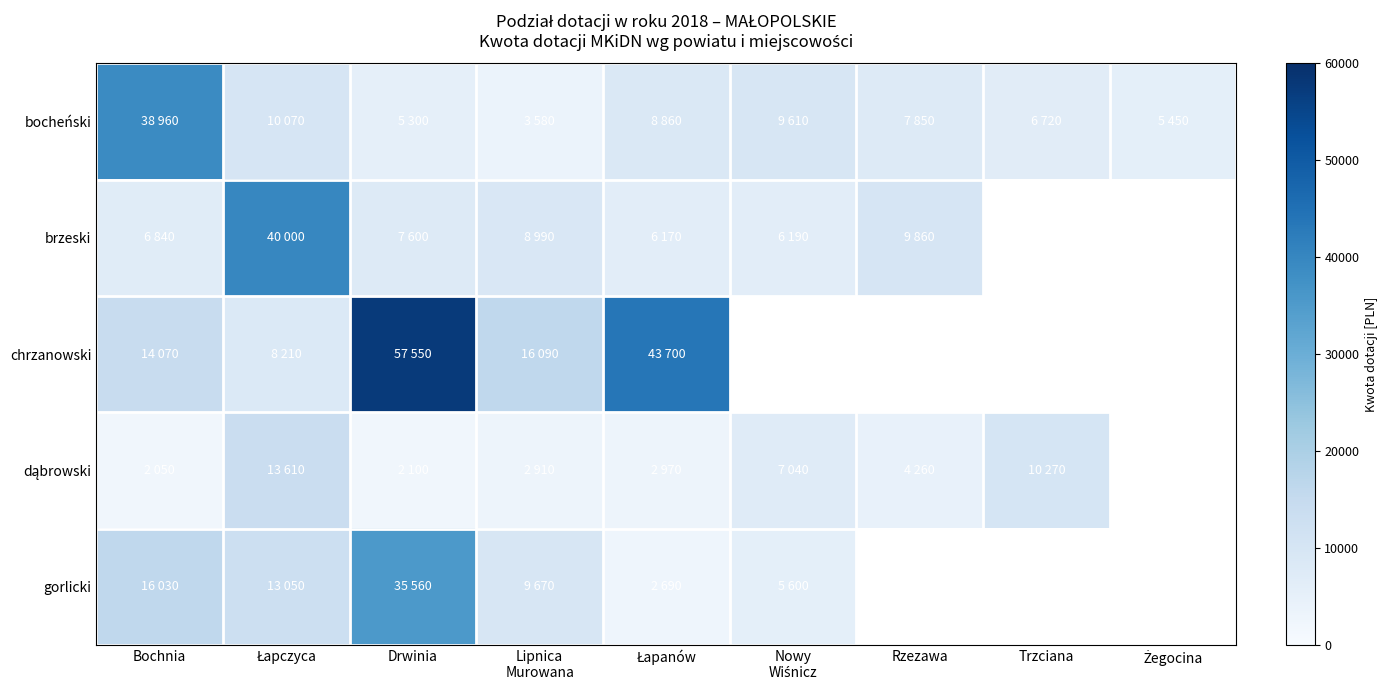

At which label is chrzanowski closest to 32880?

Łapanów